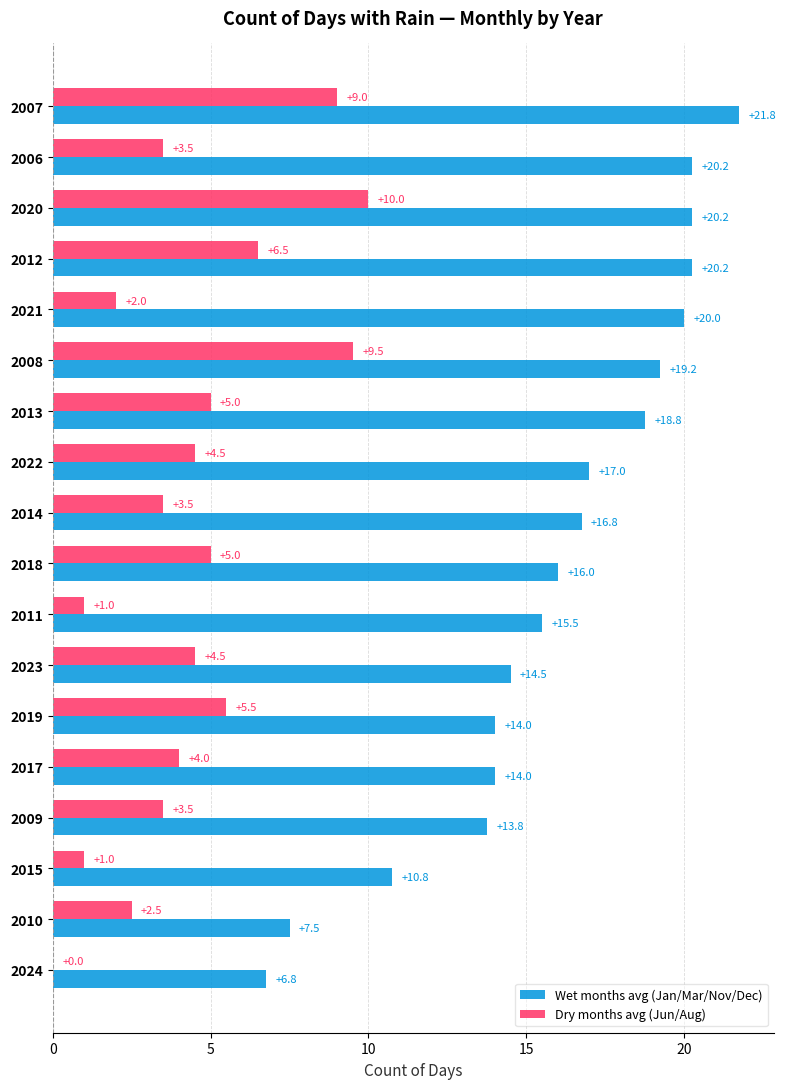

Between 2006 and 2011, which series saw the biggest shift?

Wet months avg (Jan/Mar/Nov/Dec)